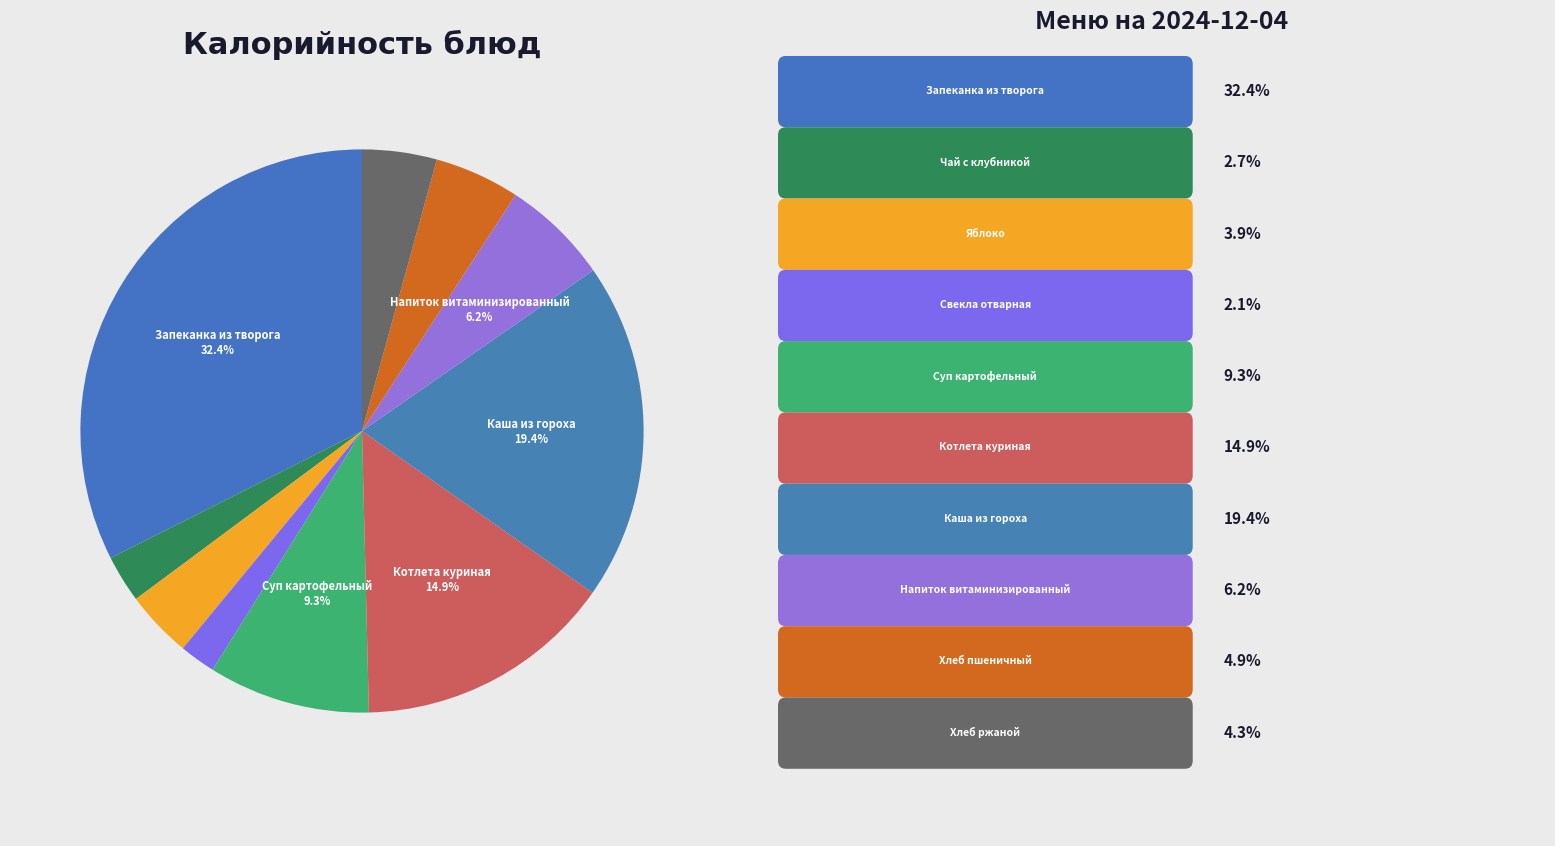

Count the number of slices in the pie.

10